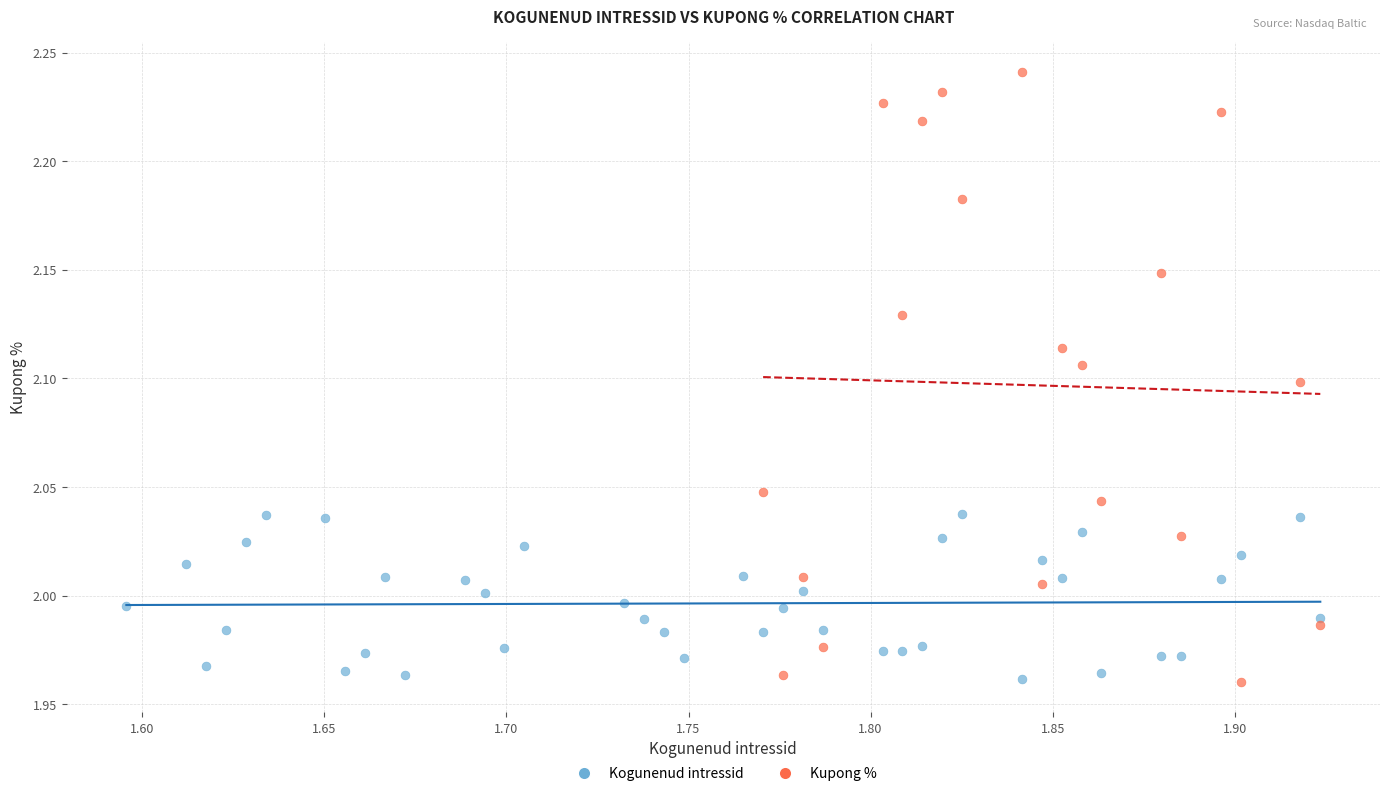

Which series contains the highest Y value?

Kupong %